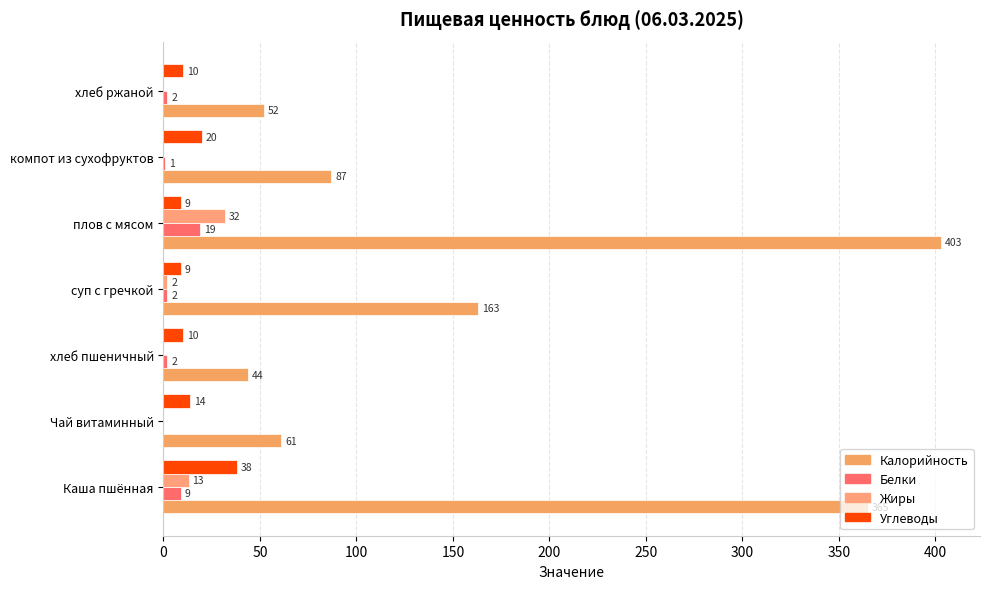

Which series has the widest spread of values?

Калорийность